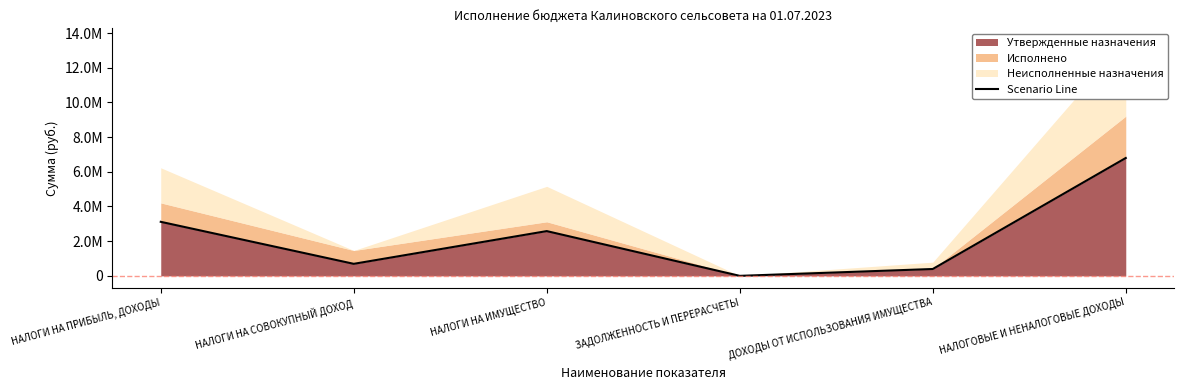

Which label corresponds to the largest value in the chart?

НАЛОГОВЫЕ И НЕНАЛОГОВЫЕ ДОХОДЫ